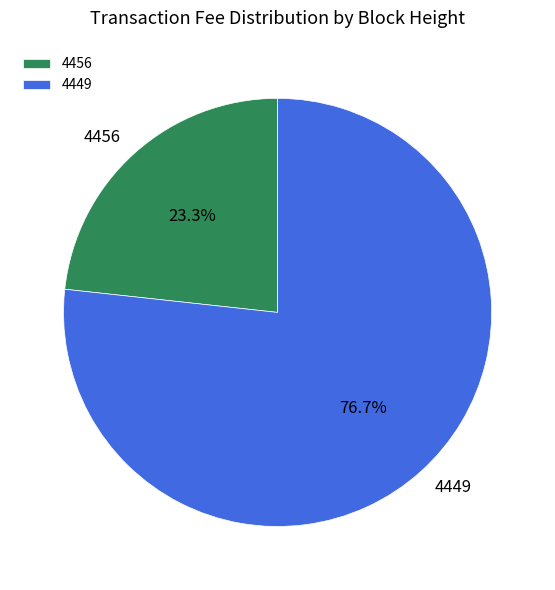

Which has a higher value, 4456 or 4449?

4449